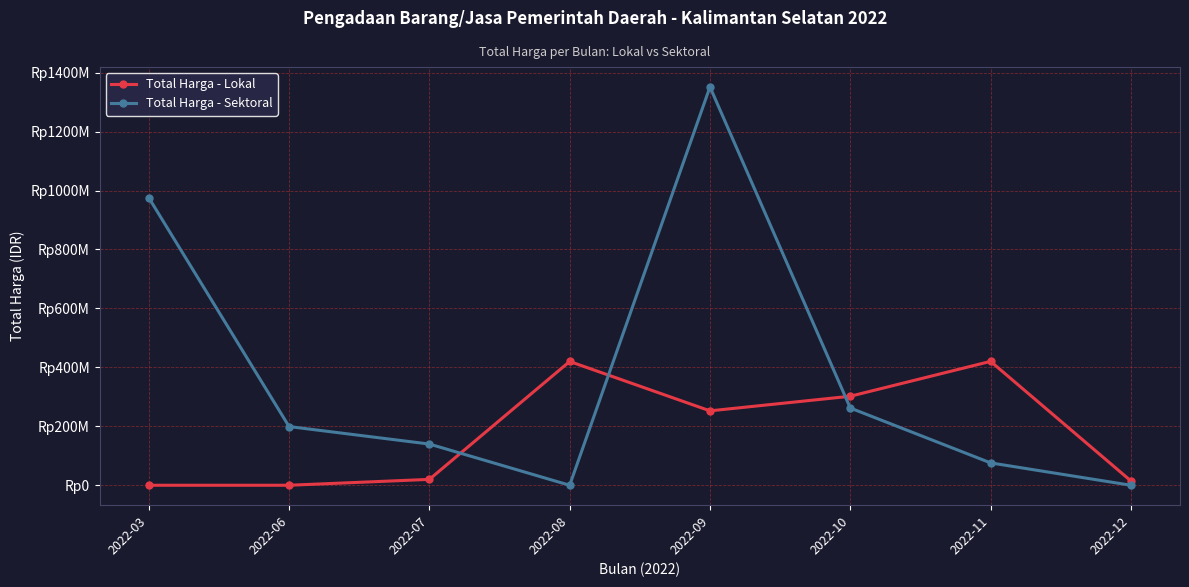

How many interior local valleys does the Total Harga - Sektoral series have?

1